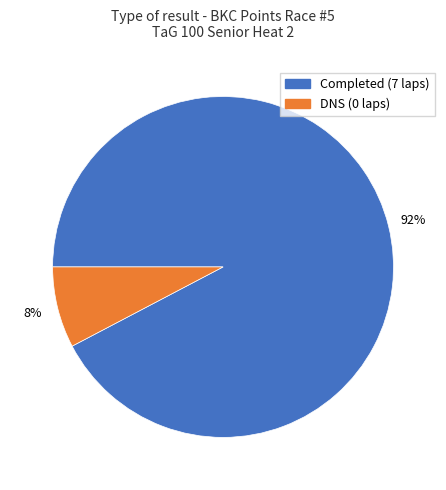

Does any single category account for the majority?

Yes